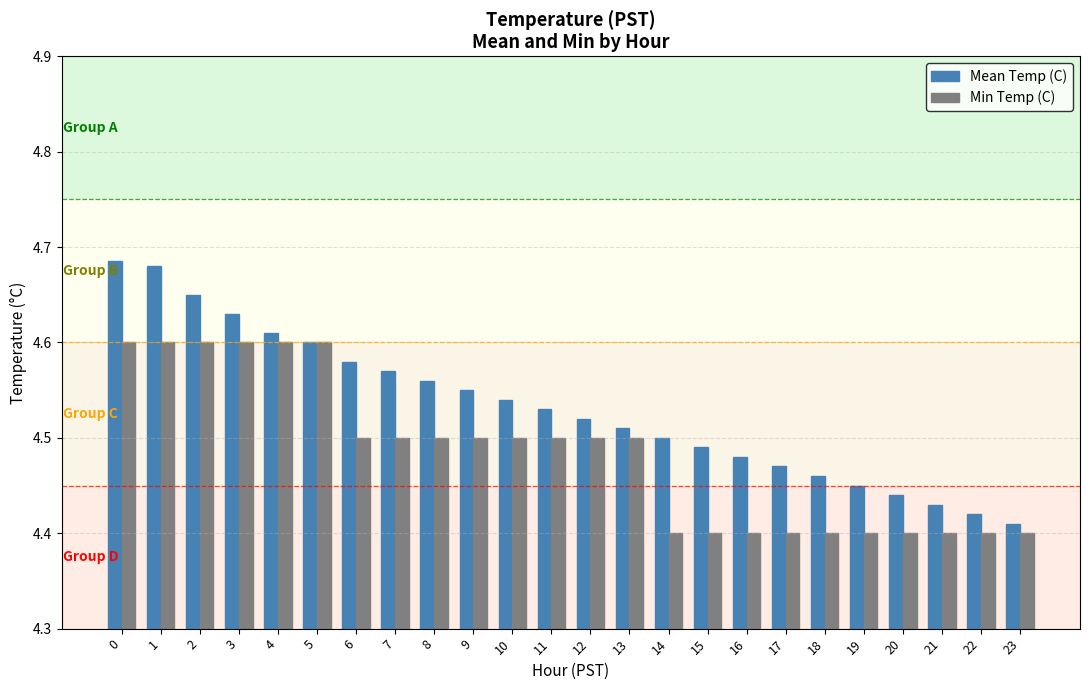

At how many categories does at least one series exceed 4?

24